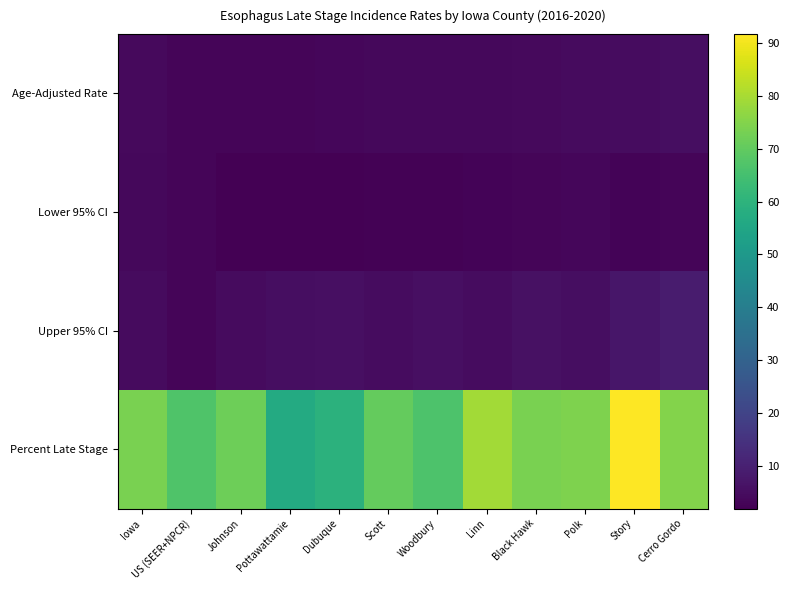

Reading left to right, transcribe all the data shown in this chart.

Age-Adjusted Rate: Iowa=4.2	US (SEER+NPCR)=3.0	Johnson=3.1	Pottawattamie=3.3	Dubuque=3.6	Scott=3.7	Woodbury=3.7	Linn=3.8	Black Hawk=4.3	Polk=4.4	Story=4.8	Cerro Gordo=5.3
Lower 95% CI: Iowa=3.9	US (SEER+NPCR)=3.0	Johnson=1.9	Pottawattamie=2.0	Dubuque=2.2	Scott=2.6	Woodbury=2.3	Linn=2.8	Black Hawk=3.0	Polk=3.6	Story=2.9	Cerro Gordo=3.0
Upper 95% CI: Iowa=4.5	US (SEER+NPCR)=3.0	Johnson=4.7	Pottawattamie=5.2	Dubuque=5.6	Scott=5.0	Woodbury=5.7	Linn=5.0	Black Hawk=6.0	Polk=5.3	Story=7.4	Cerro Gordo=8.9
Percent Late Stage: Iowa=73.5	US (SEER+NPCR)=66.9	Johnson=71.9	Pottawattamie=56.8	Dubuque=59.5	Scott=70.5	Woodbury=66.7	Linn=79.1	Black Hawk=73.5	Polk=74.2	Story=91.7	Cerro Gordo=75.0